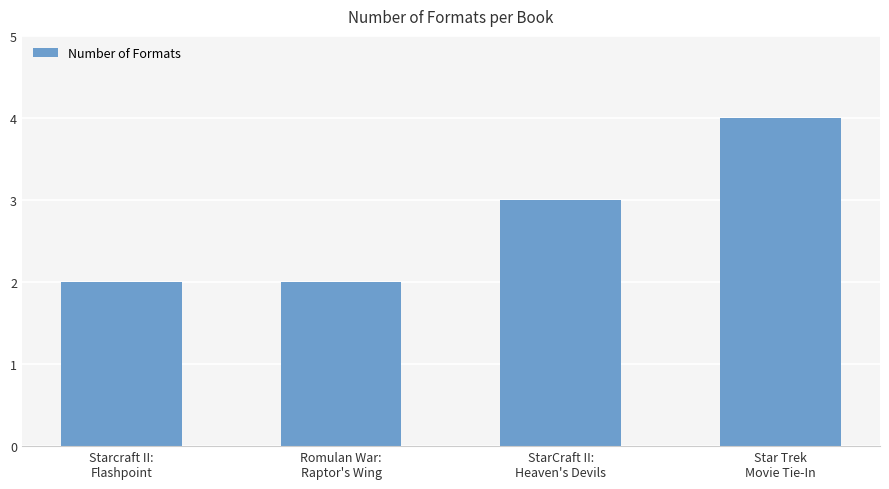

Reading left to right, list all the values displayed in this chart.

2	2	3	4